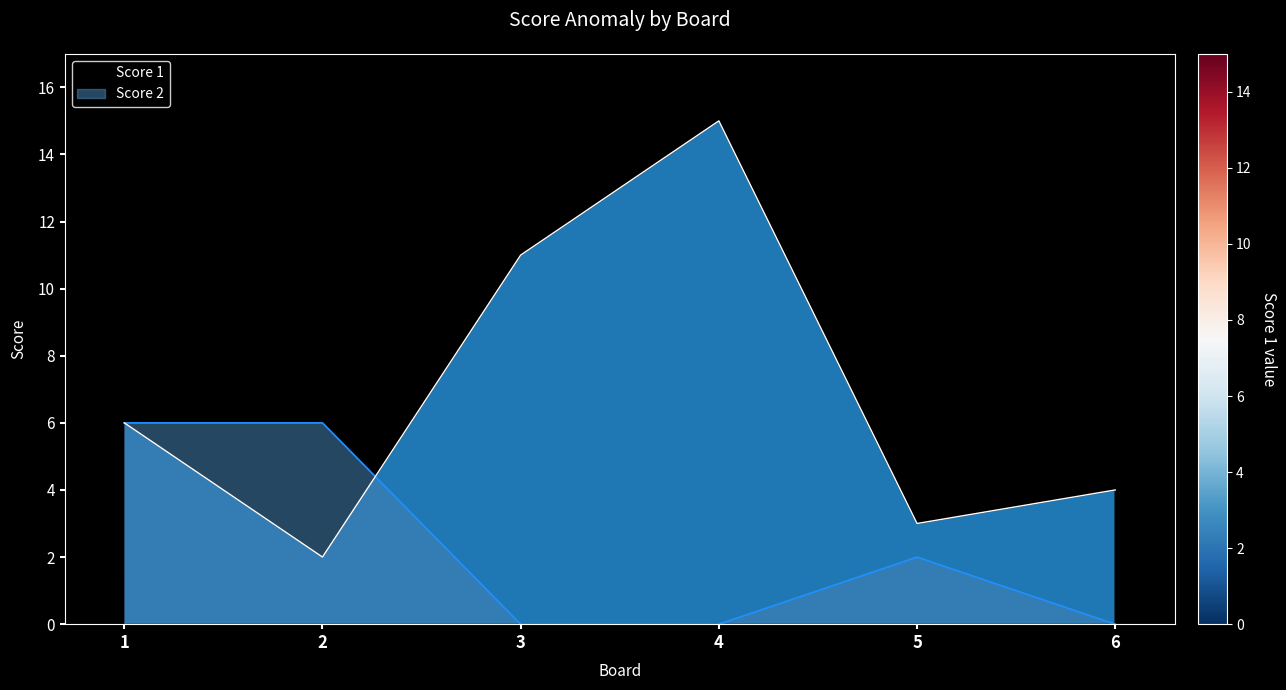

What is the sum of the Score 1 values at 5 and 1?

9